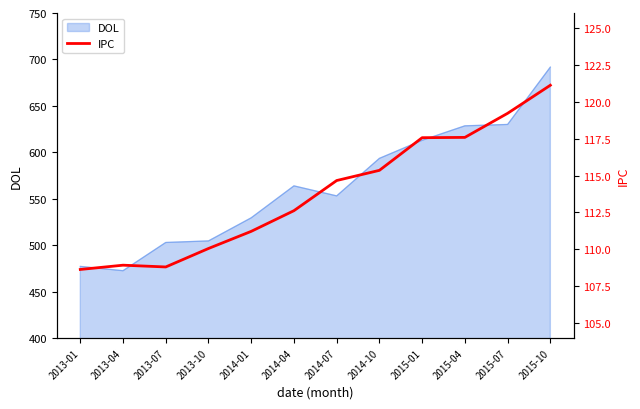

Which has a higher value, 2013-10 or 2013-01?

2013-10